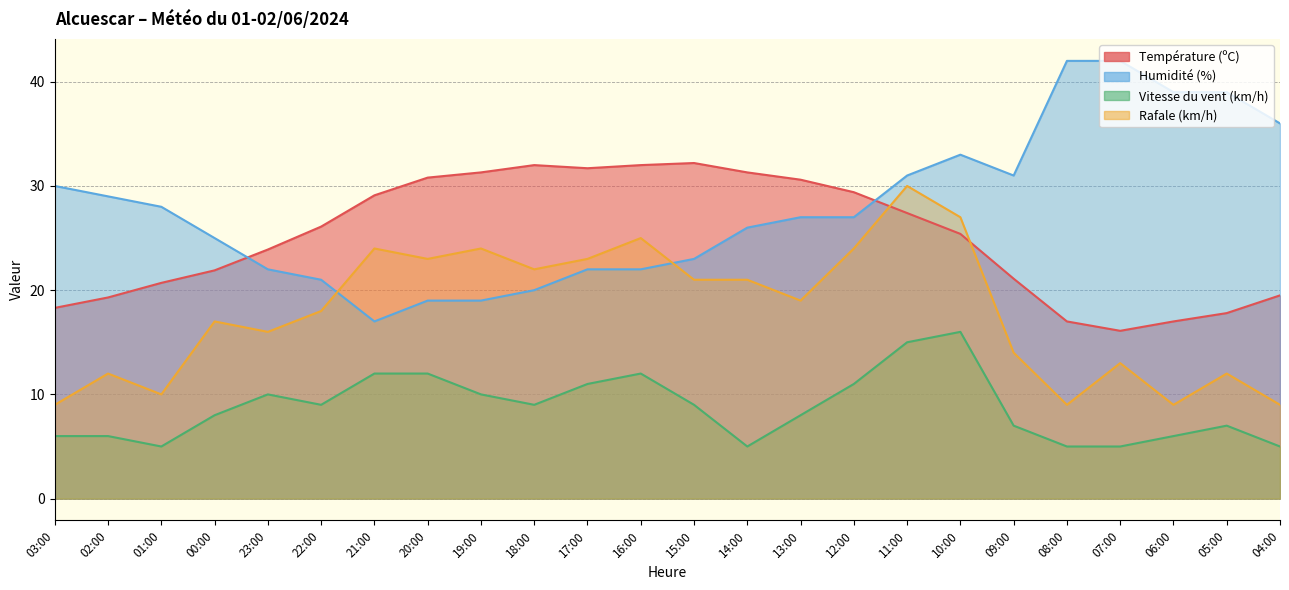

What is the sum of all Température (ºC) values?

601.9